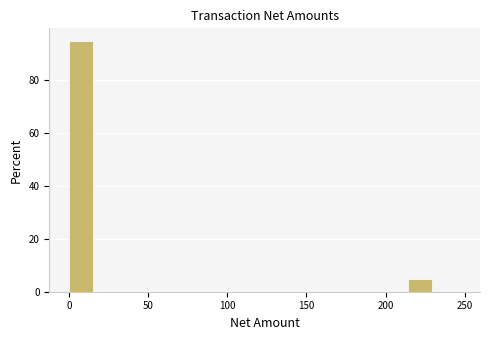

Around what value on the x-axis is the tallest bar? Give the approximate position of its centre, as read against the axis.

10